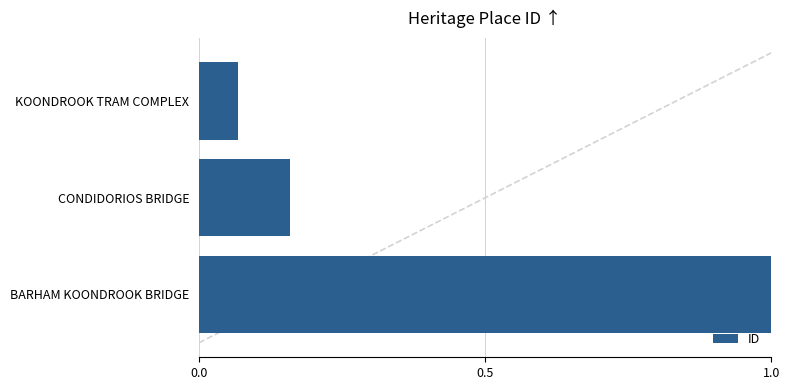

What is the average value?

0.4